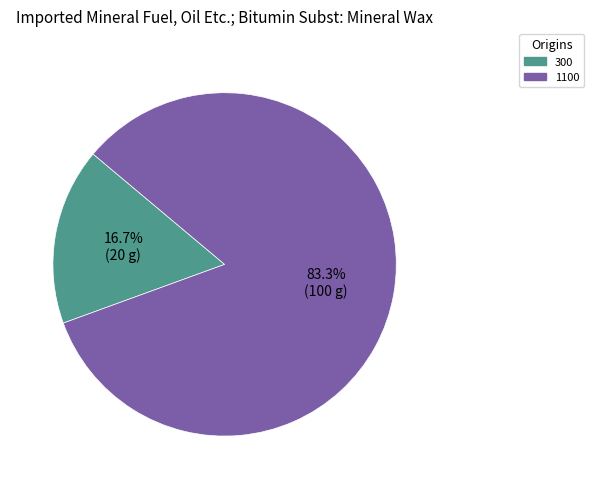

Between 300 and 1100, which is larger?

1100